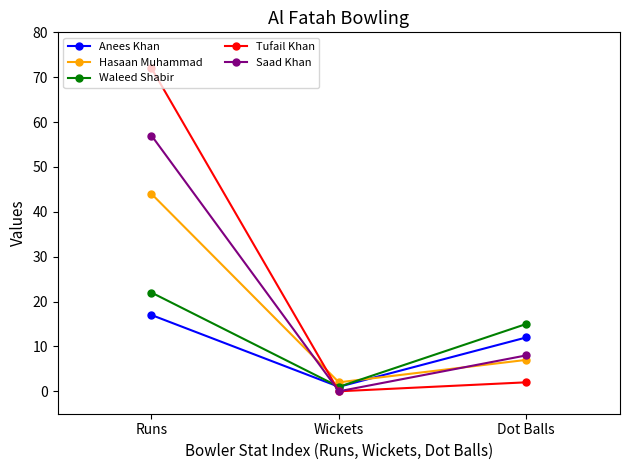

How many series are shown in this chart?

5